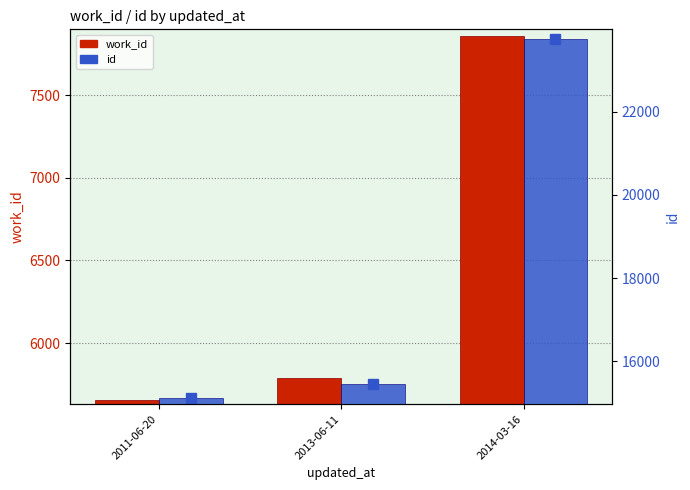

What is the spread (max minus min) of values at 2014-03-16?

15887